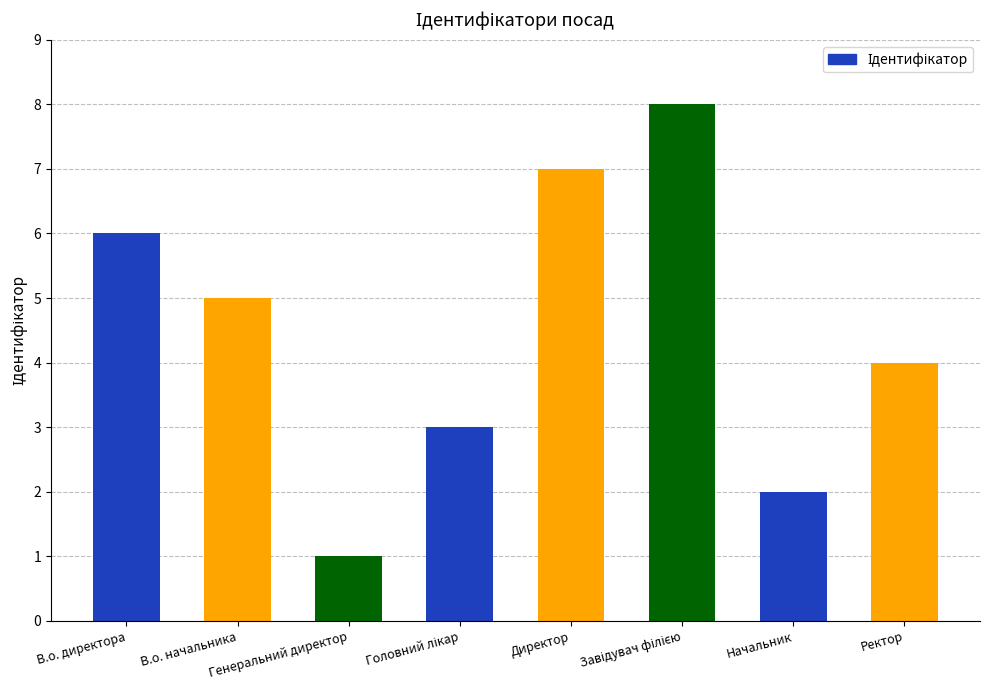

What is the difference between the maximum and minimum values?

7